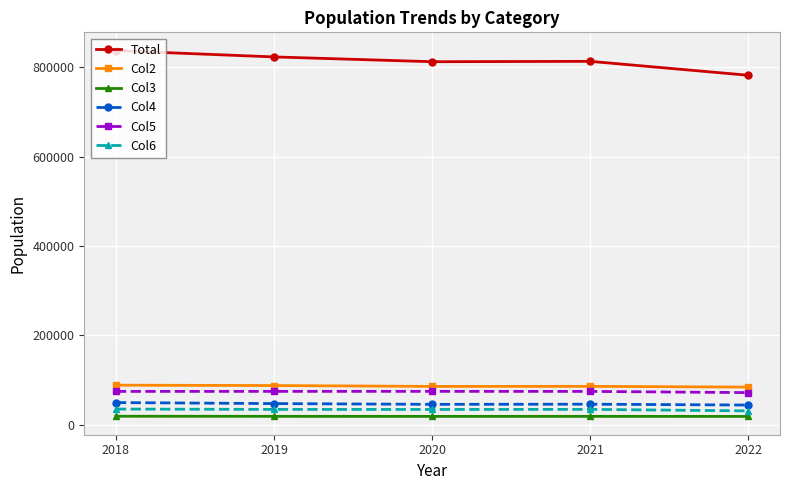

Count the number of categories in the chart.

5